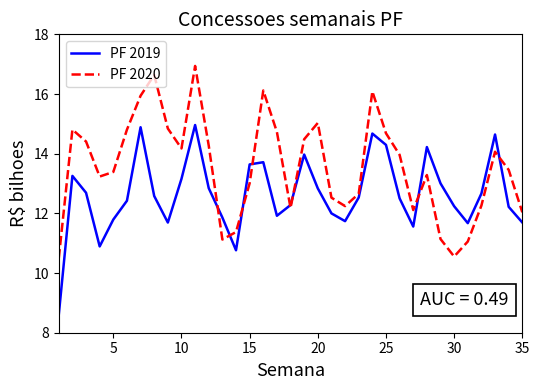

Which series has the largest total across all categories?

PF 2020